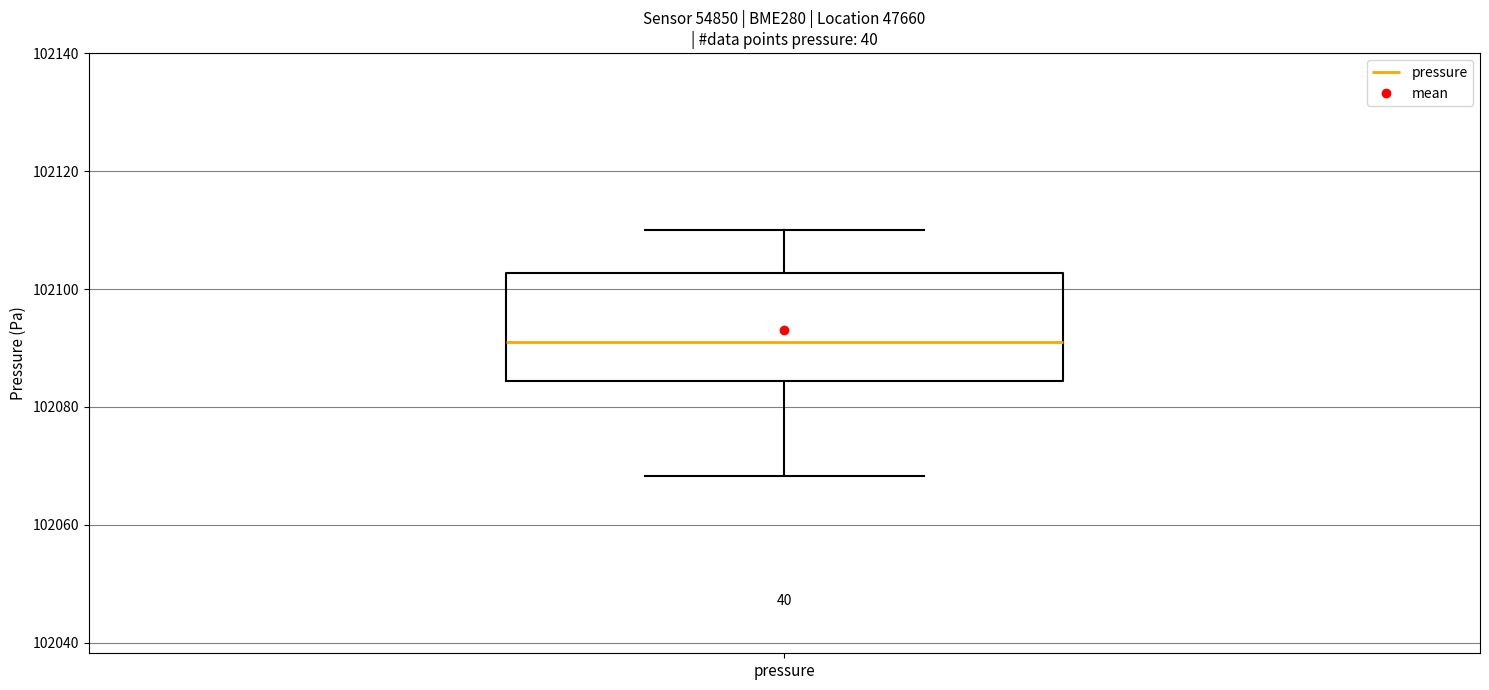

Transcribe this box plot: give where the median line is, the range the box spans, and where the two whiskers end, as read against the y-axis. The values are not printed on the chart, so give them approximately, as read against the axis.

median 102090, box 102084 to 102102, whiskers 102068 to 102110